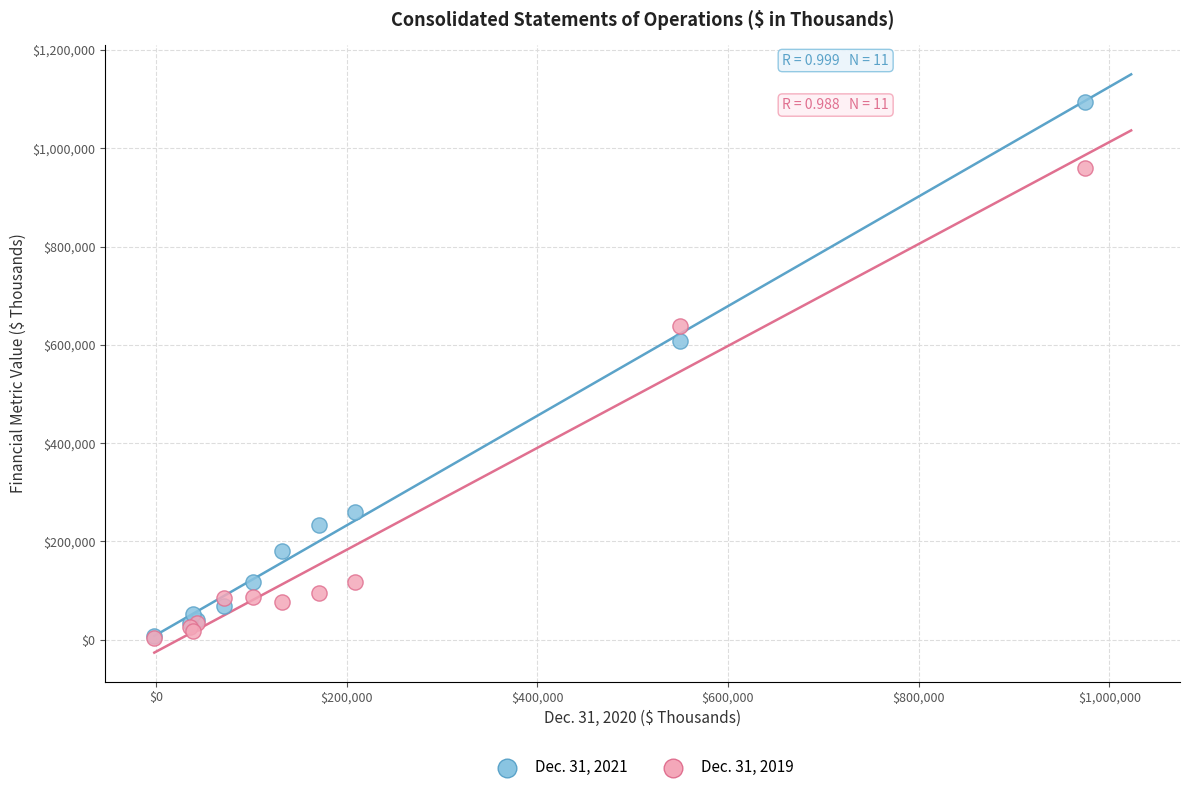

Across all series, what Y value is closest to 549731?

608174